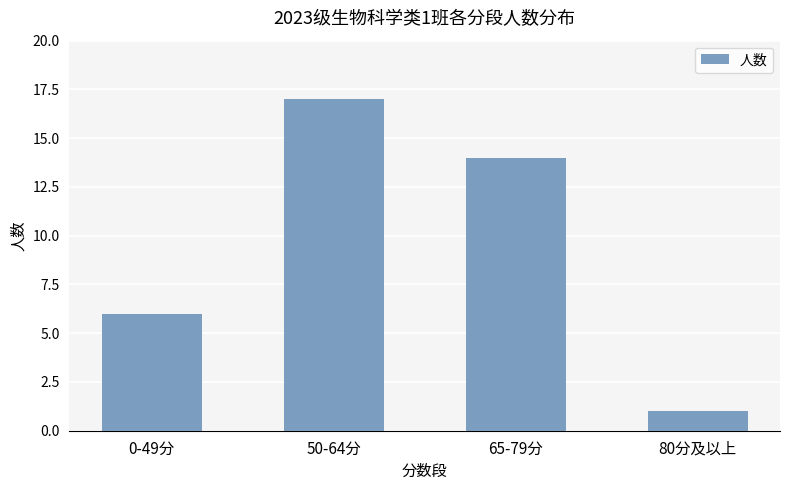

True or false: the data shows 1 at 80分及以上.

True